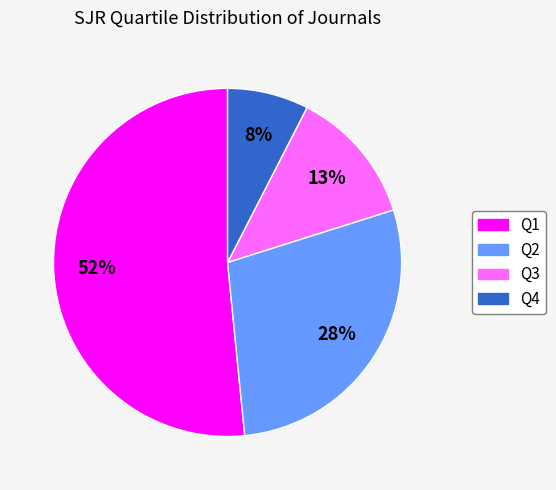

How many segments does this pie chart have?

4